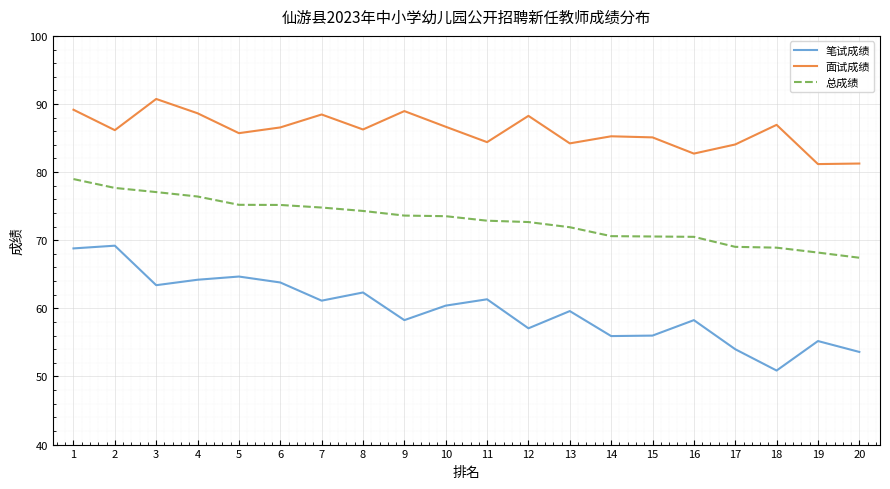

True or false: 面试成绩 and 笔试成绩 cross at least once.

False